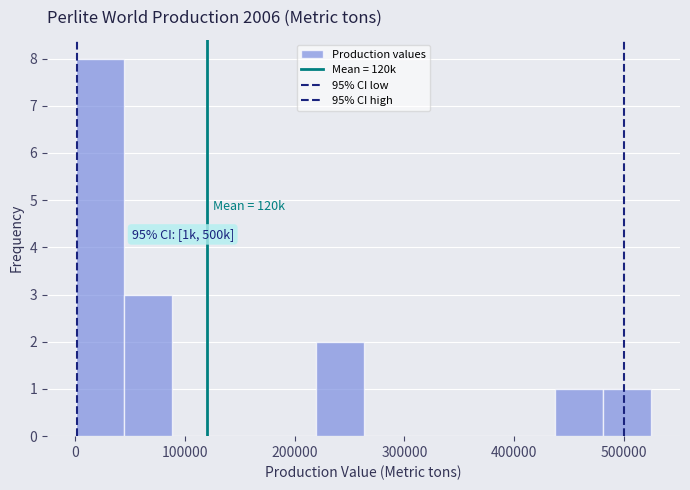

Over which range of the x-axis is the bar tallest?

0 to 40000